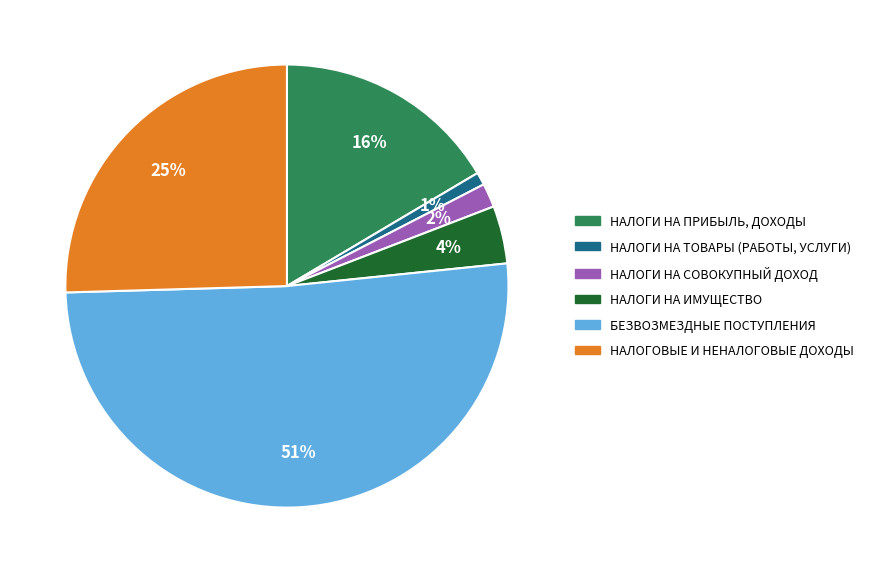

Combined, do НАЛОГОВЫЕ И НЕНАЛОГОВЫЕ ДОХОДЫ and НАЛОГИ НА СОВОКУПНЫЙ ДОХОД account for over 50%?

No